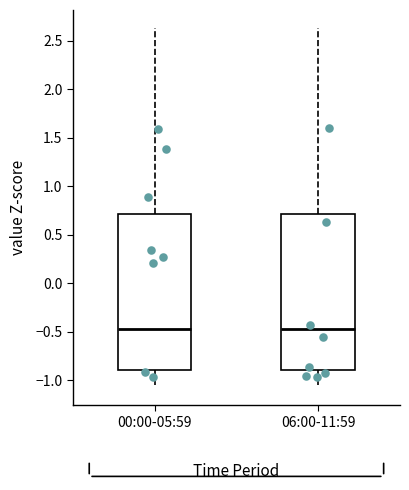

Reading left to right, transcribe this box plot: for each box, give where its median line is, the range the box spans, and where its two whiskers end, as read against the y-axis. The values are not printed on the chart, so give them approximately, as read against the axis.

00:00-05:59: median -0.45, box -0.90 to 0.70, whiskers -1.05 to 2.65
06:00-11:59: median -0.45, box -0.90 to 0.70, whiskers -1.05 to 2.65